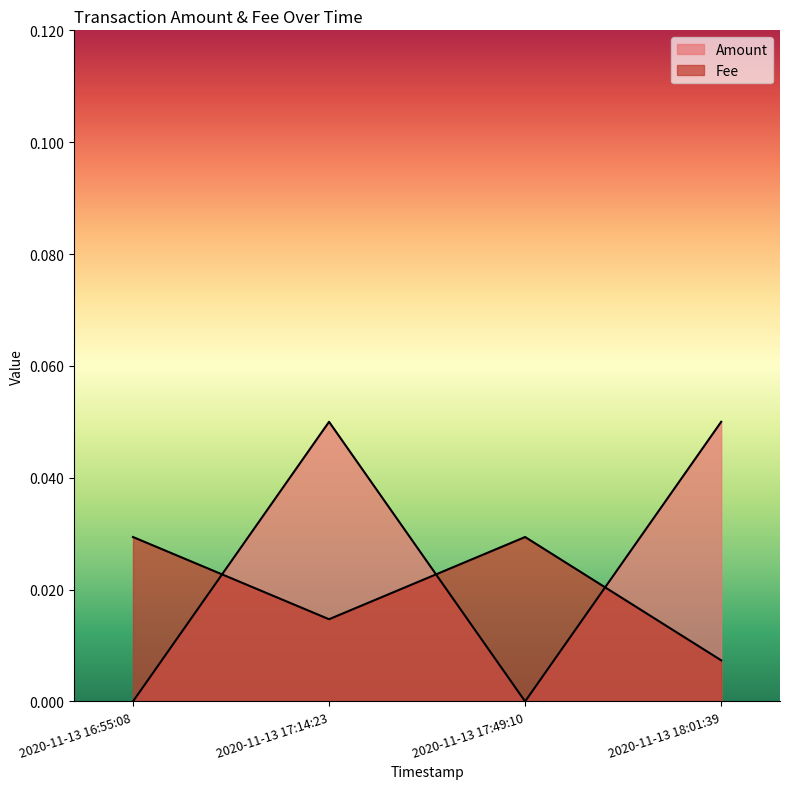

At which category is the sum across all series the highest?

2020-11-13 17:14:23